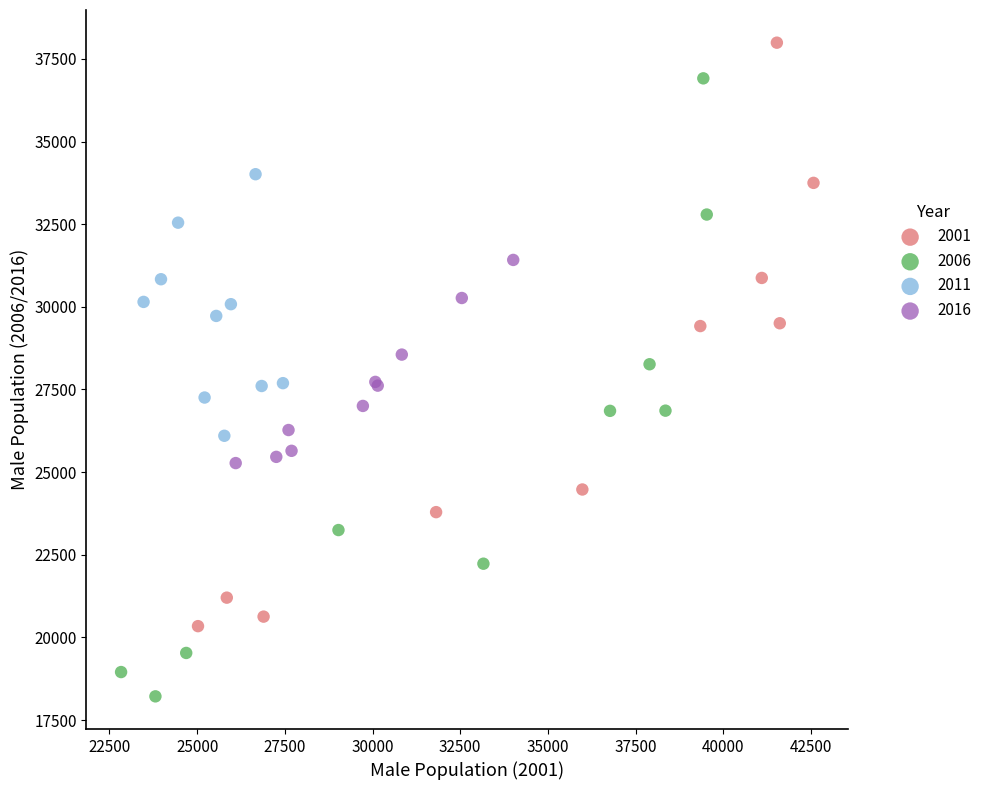

Which series contains the highest Y value?

2001